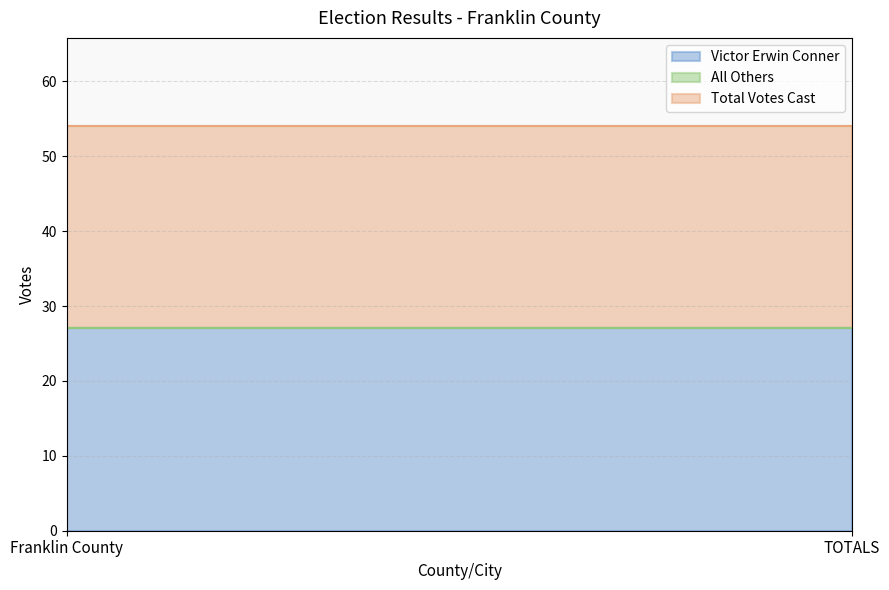

Reading left to right, transcribe all the data shown in this chart.

Victor Erwin Conner: 27	27
All Others: 0	0
Total Votes Cast: 27	27